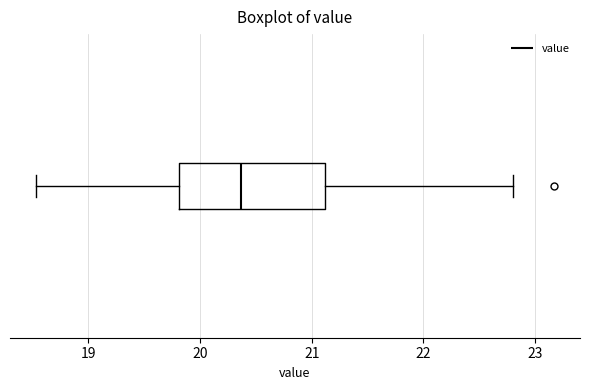

Where does the median line of the box sit on the x-axis? The values are not printed on the chart, so give them approximately, as read against the axis.

20.4